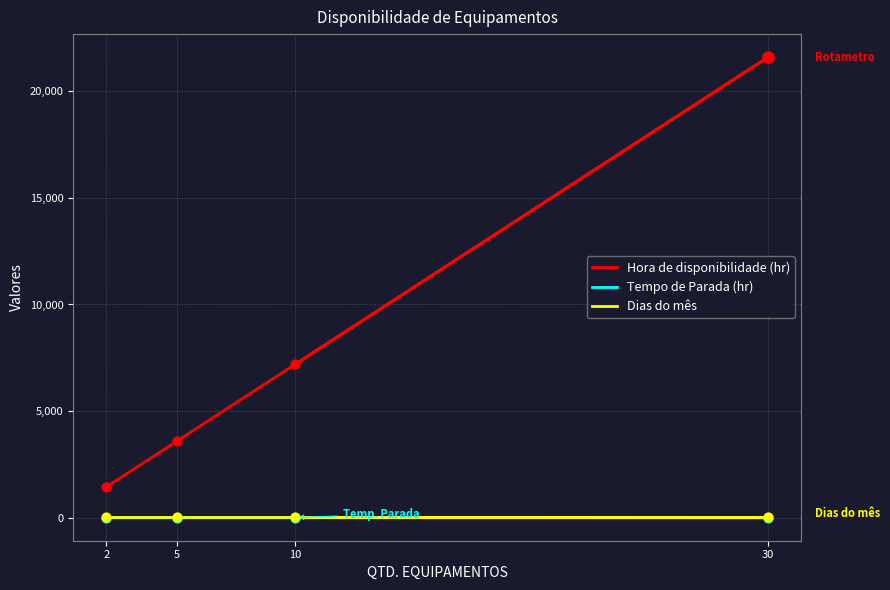

What are all the series names shown in the legend?

Hora de disponibilidade (hr), Tempo de Parada (hr), Dias do mês